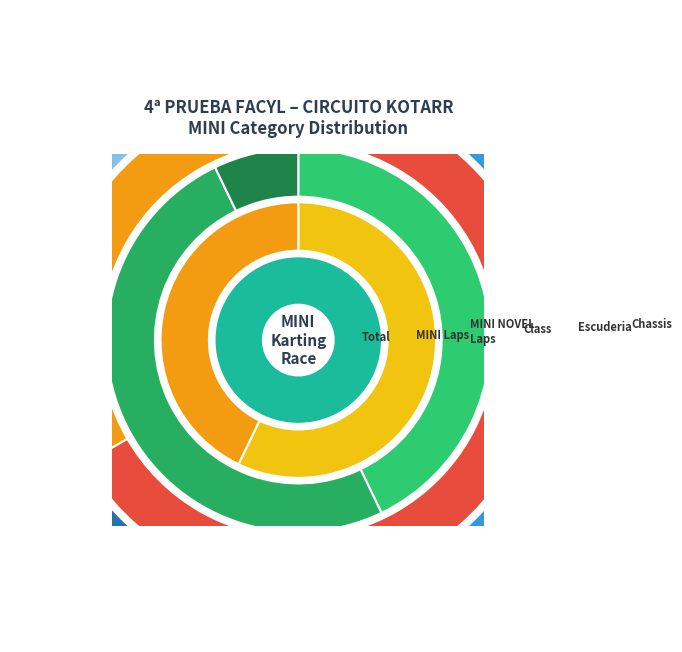

Is there a majority slice in this chart?

Yes